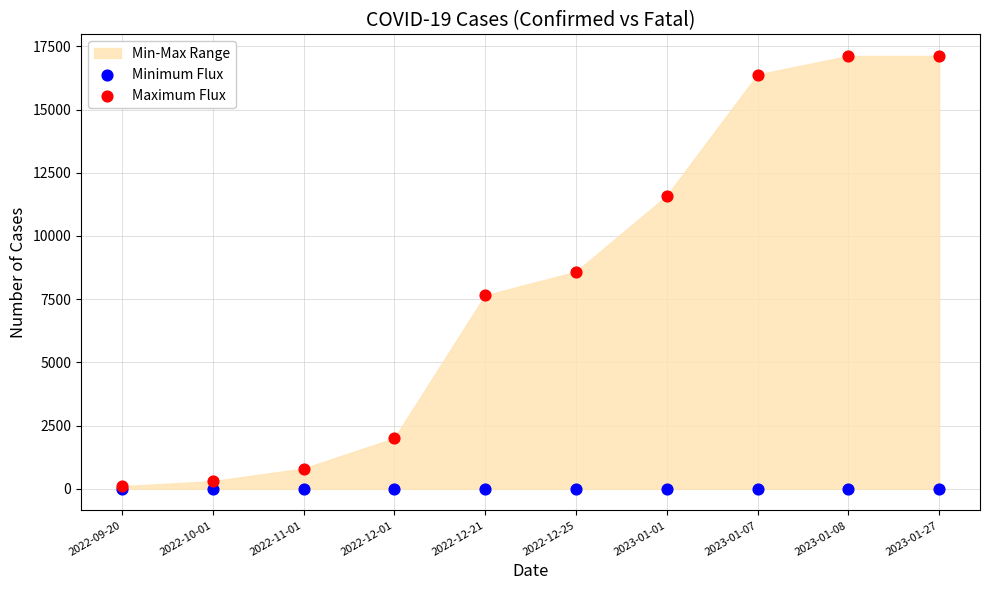

Which series has the largest Y range (max minus min)?

Maximum Flux